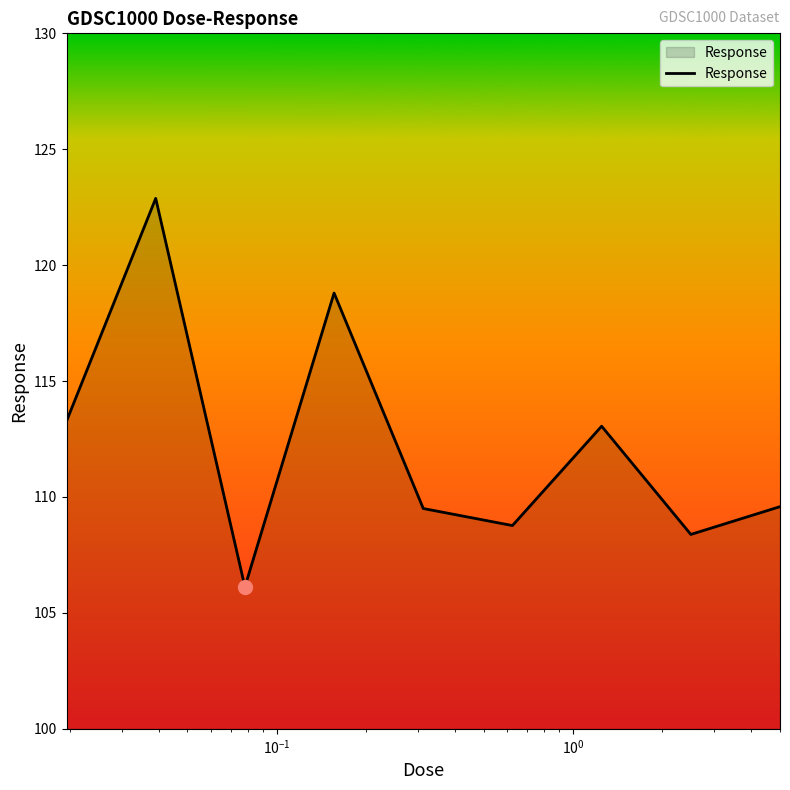

What is the difference between the second highest and minimum values?

12.7